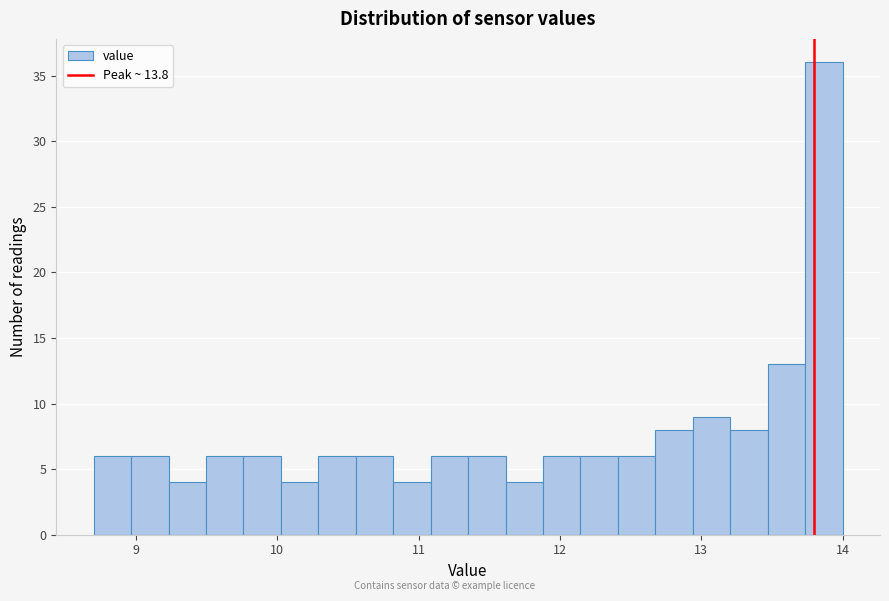

Around what value on the x-axis is the tallest bar? Give the approximate position of its centre, as read against the axis.

13.9